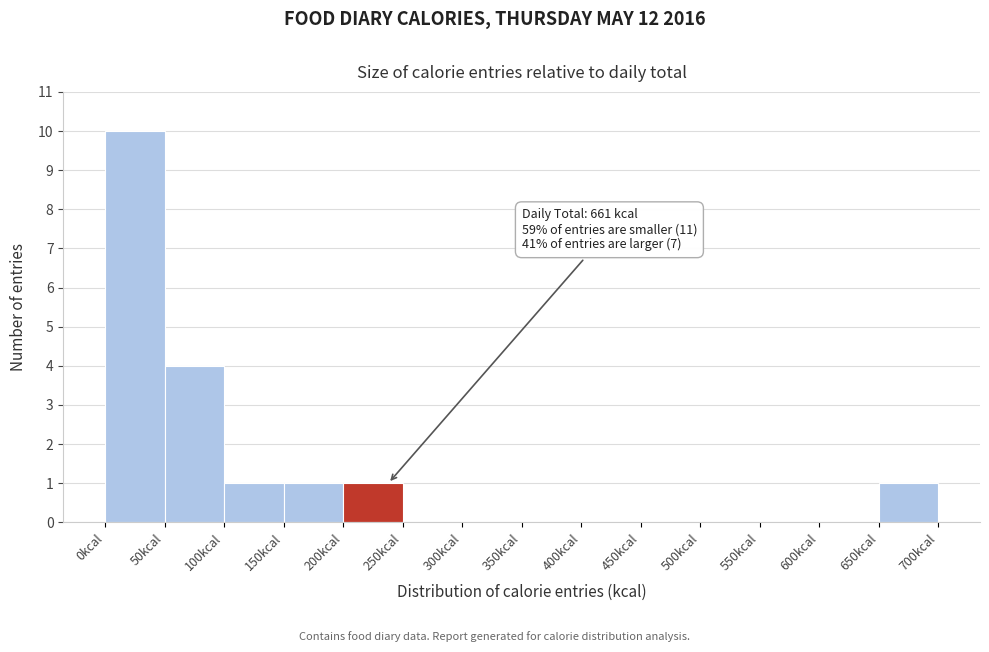

Over which range of the x-axis is the bar tallest?

0 to 50